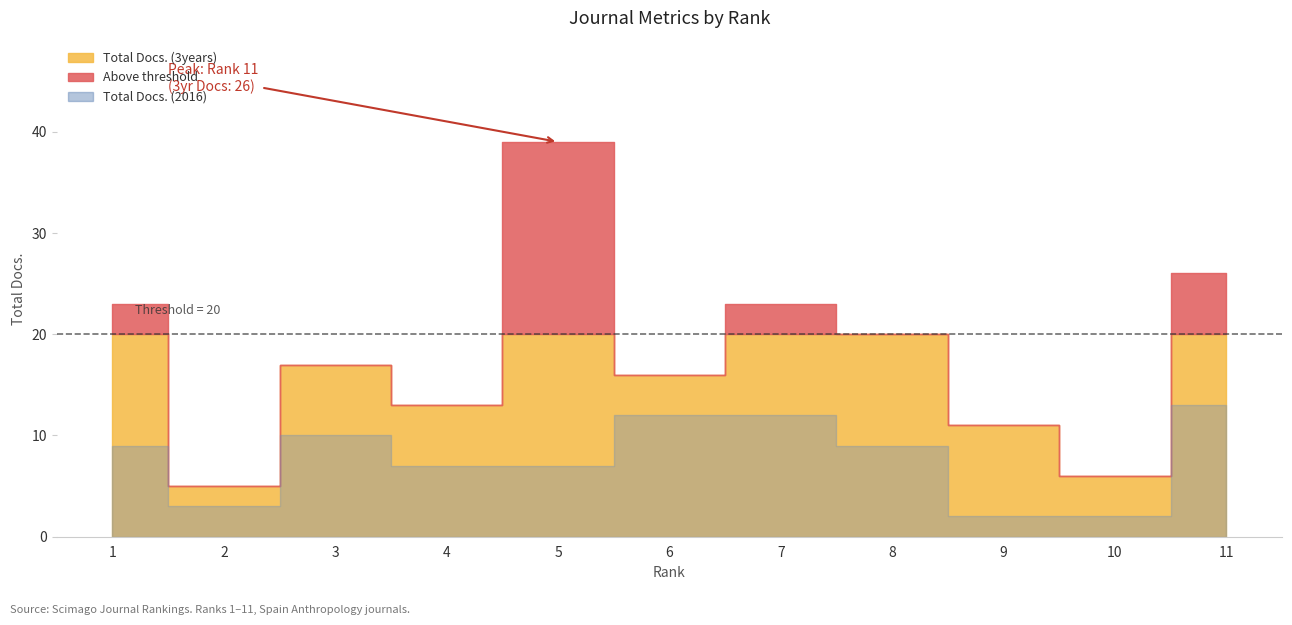

Which has a higher value, 11 or 2?

11